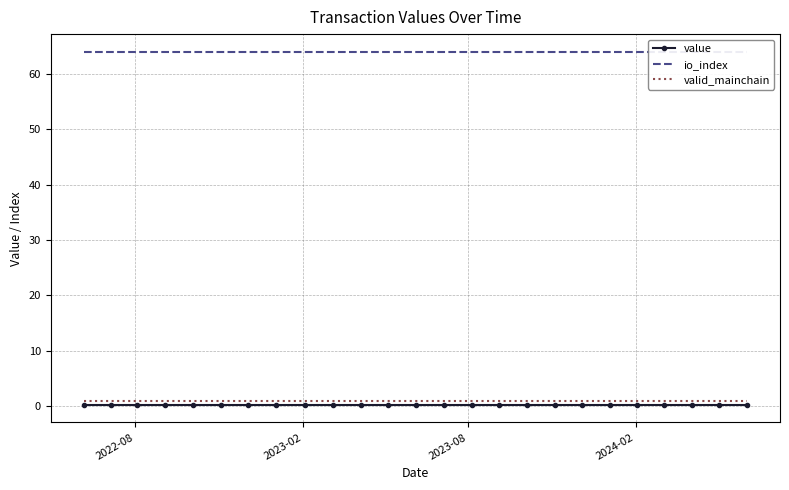

True or false: value and valid_mainchain cross at least once.

False